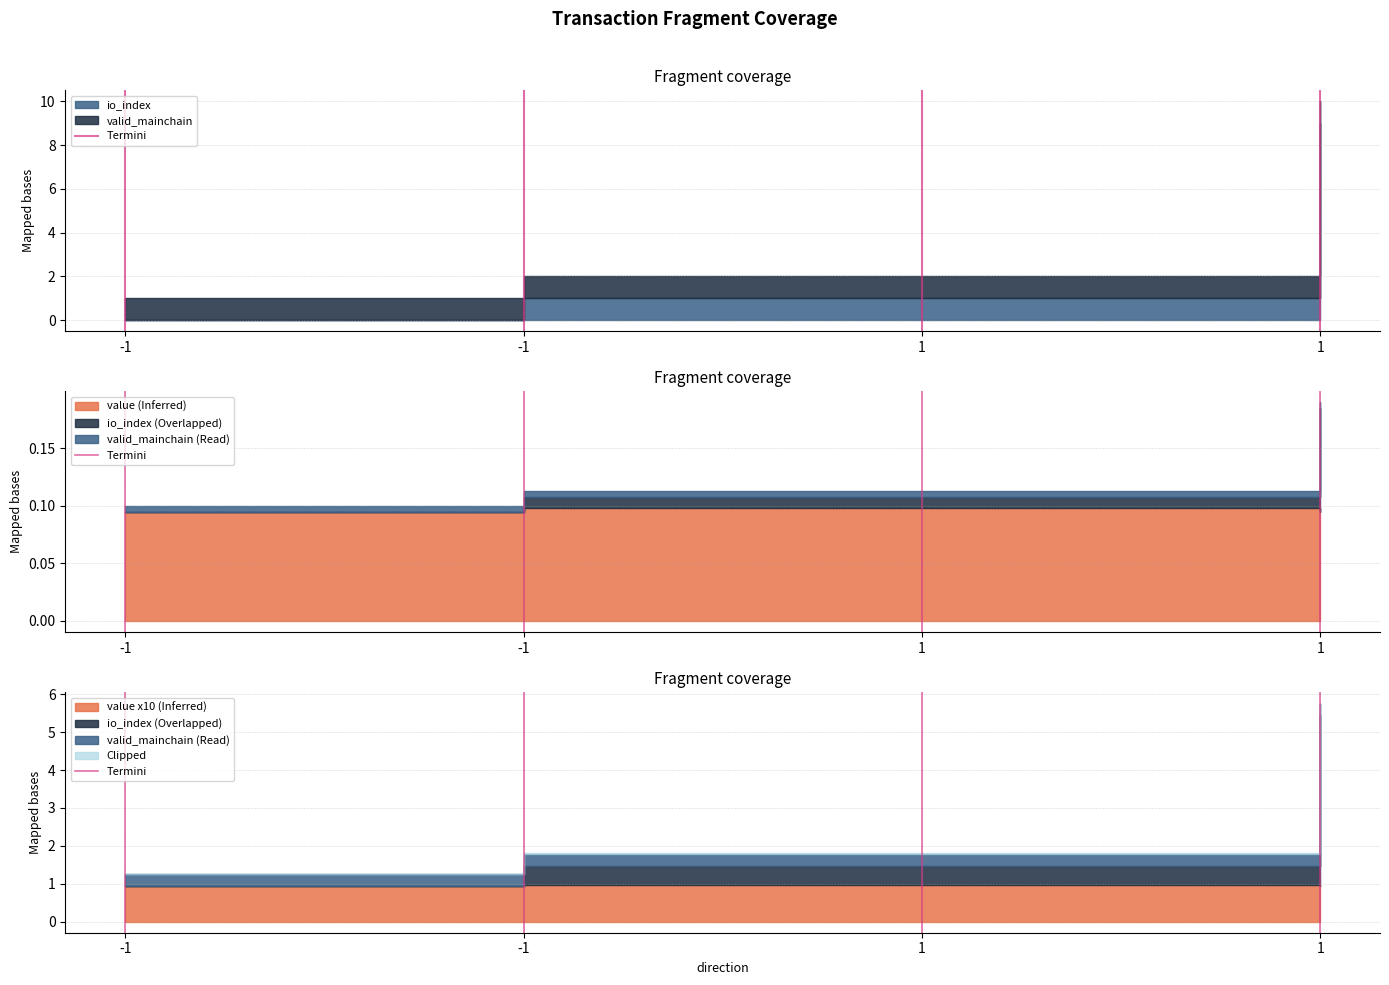

Read the value at -1.

1